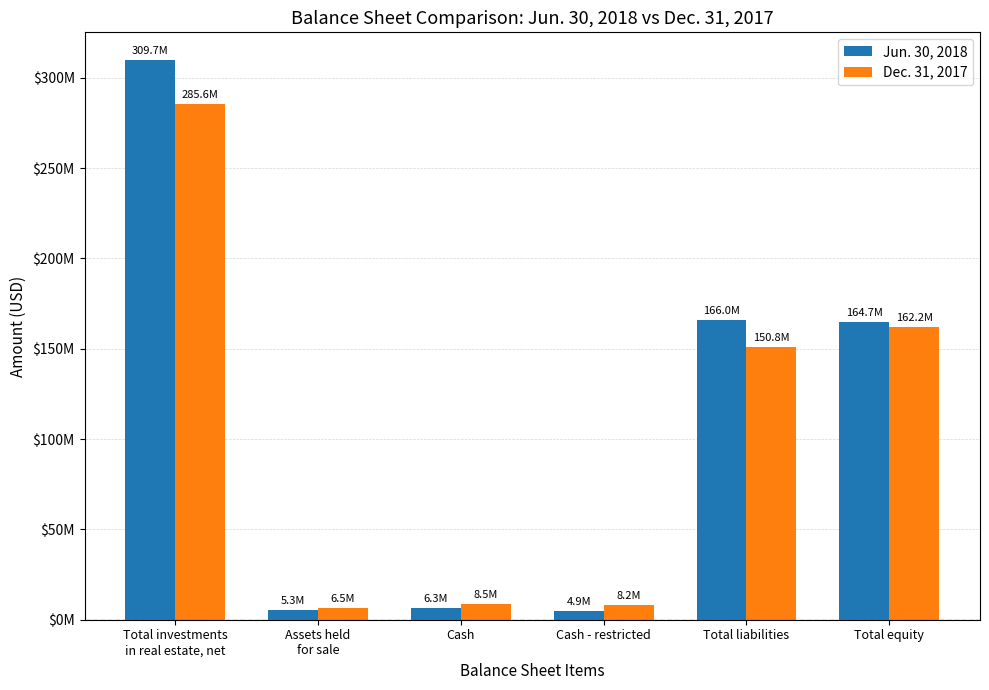

At which label does Dec. 31, 2017 first exceed 150767000?

Total investments
in real estate, net